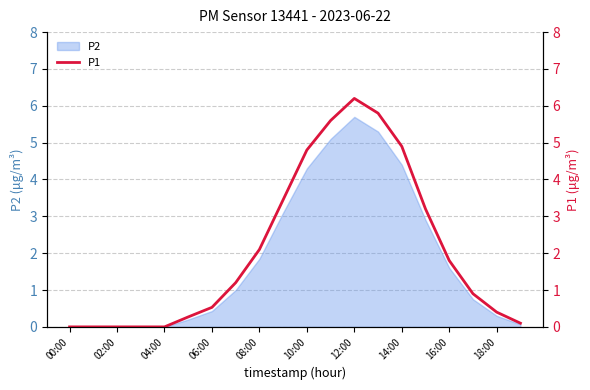

At which label is P2 closest to 2?

08:00